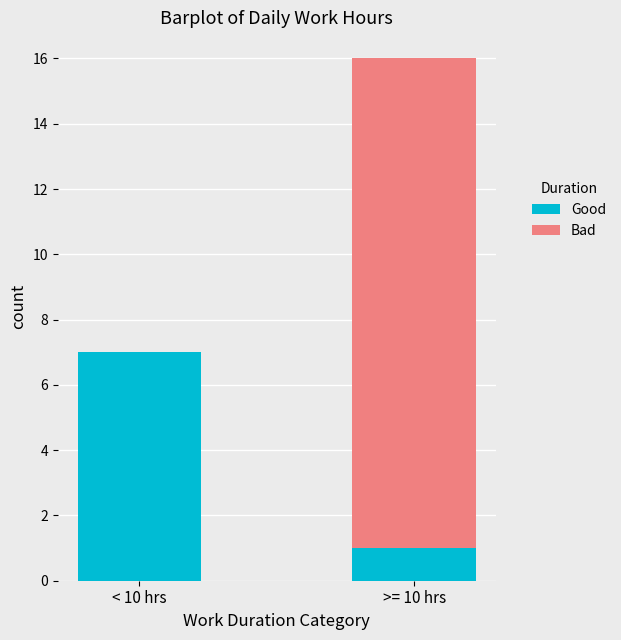

Reading right to left, list the values for the Good series.

>= 10 hrs=1	< 10 hrs=7